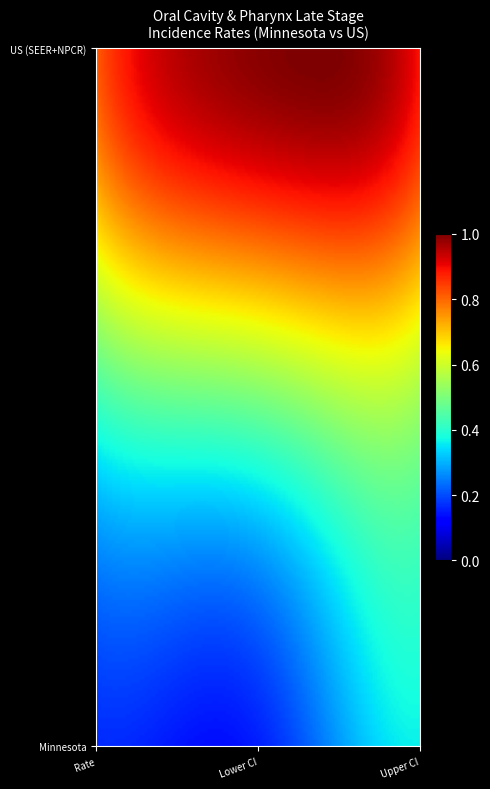

How many data points does each series have?

3